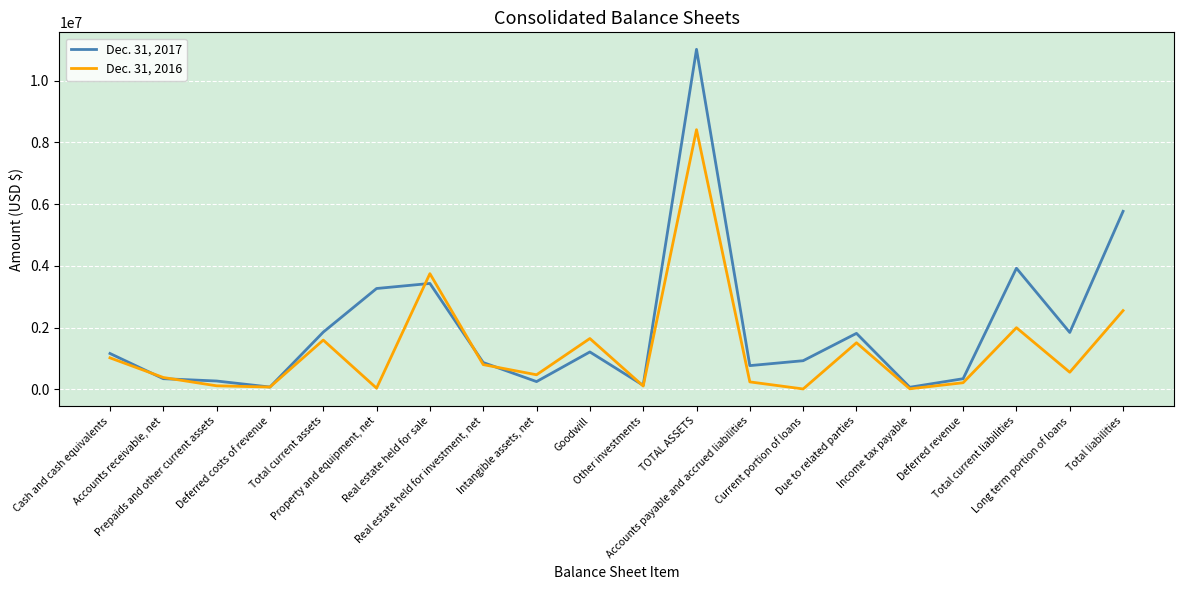

At which label does Dec. 31, 2016 reach its peak?

TOTAL ASSETS